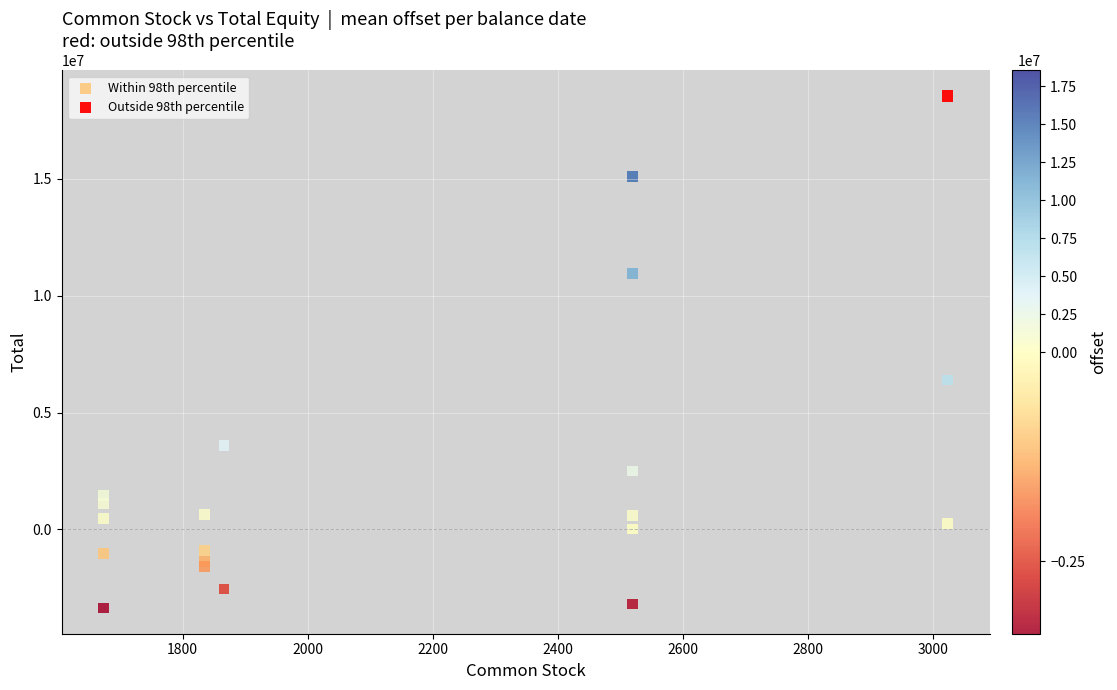

What are all the series names shown in the legend?

Within 98th percentile, Outside 98th percentile